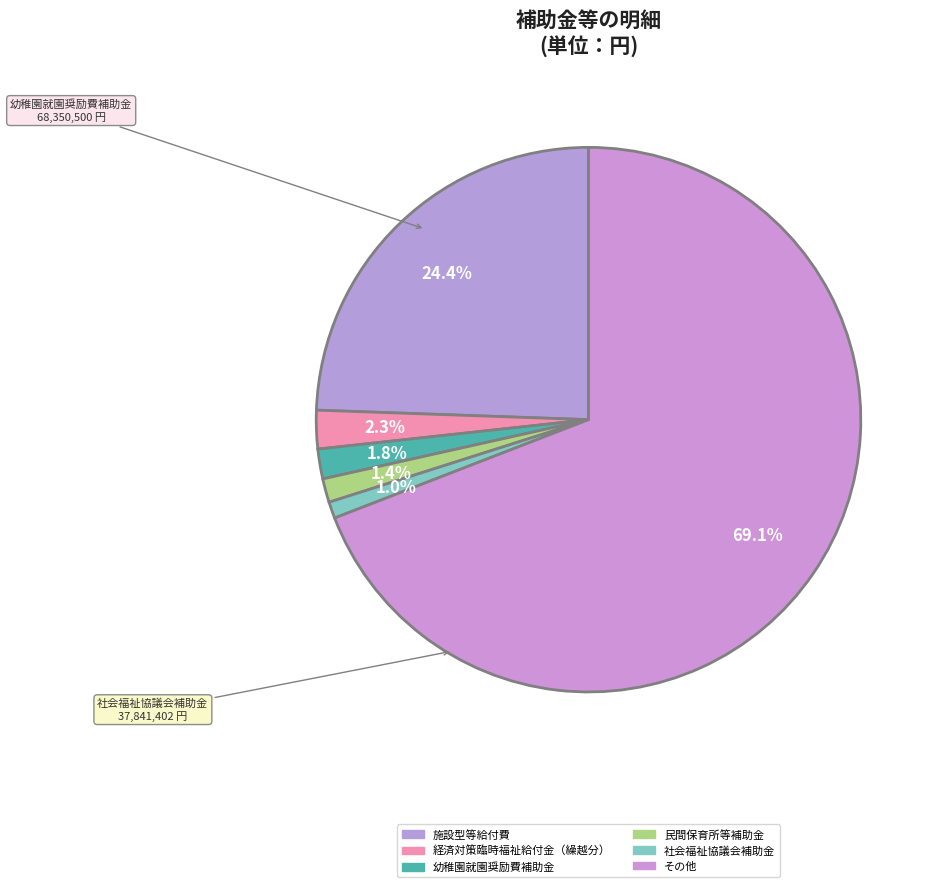

Is it true that 経済対策臨時福祉給付金（繰越分） is 16% of the pie?

False